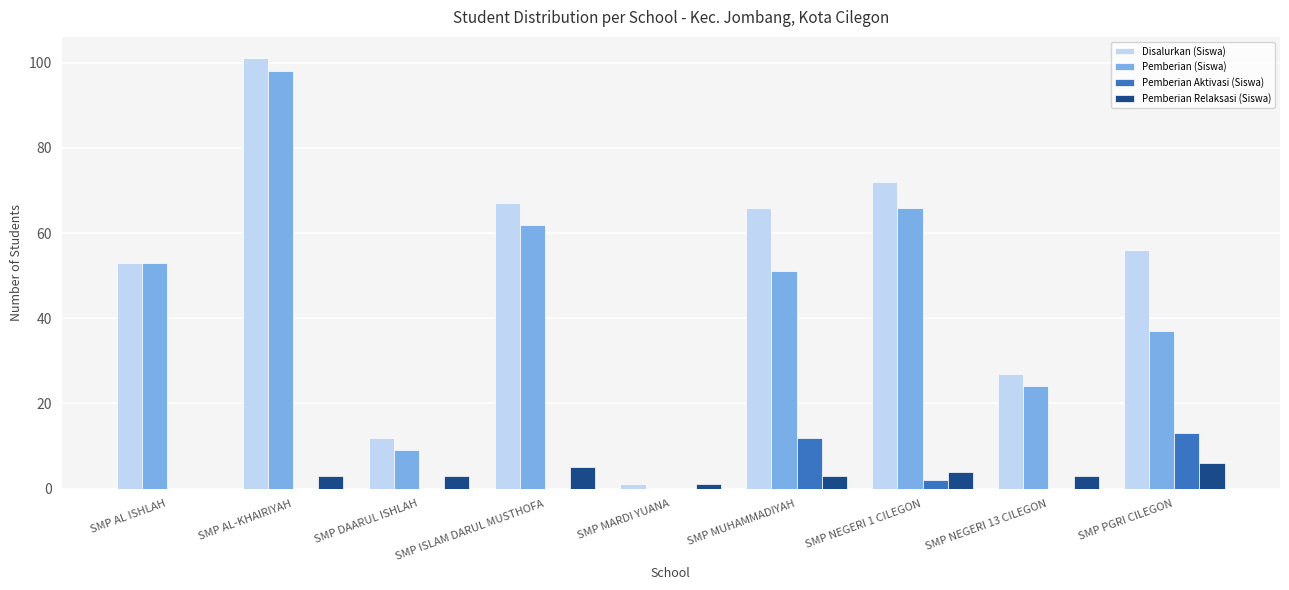

The Pemberian (Siswa) series shows 169 at SMP AL-KHAIRIYAH. True or false?

False